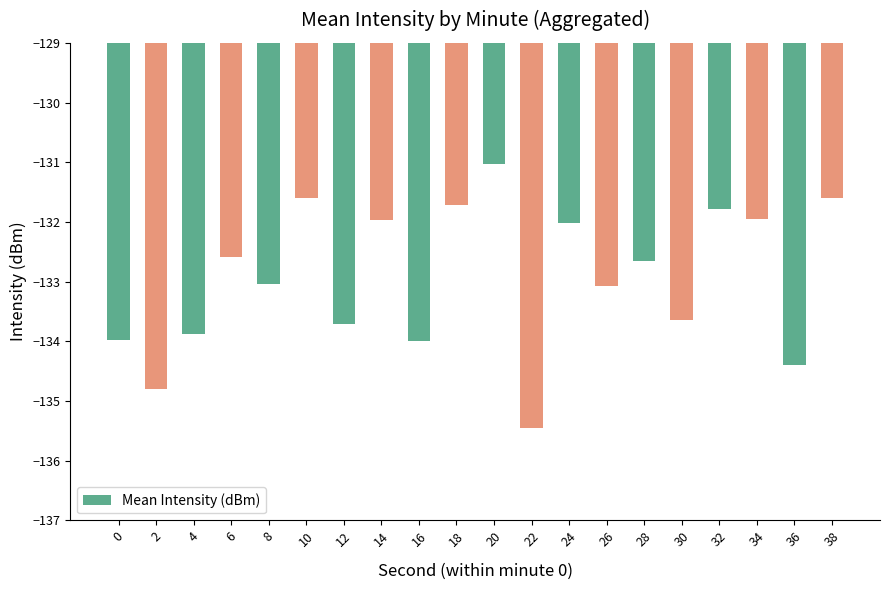

What is the difference between the values at 26 and 16?

0.9